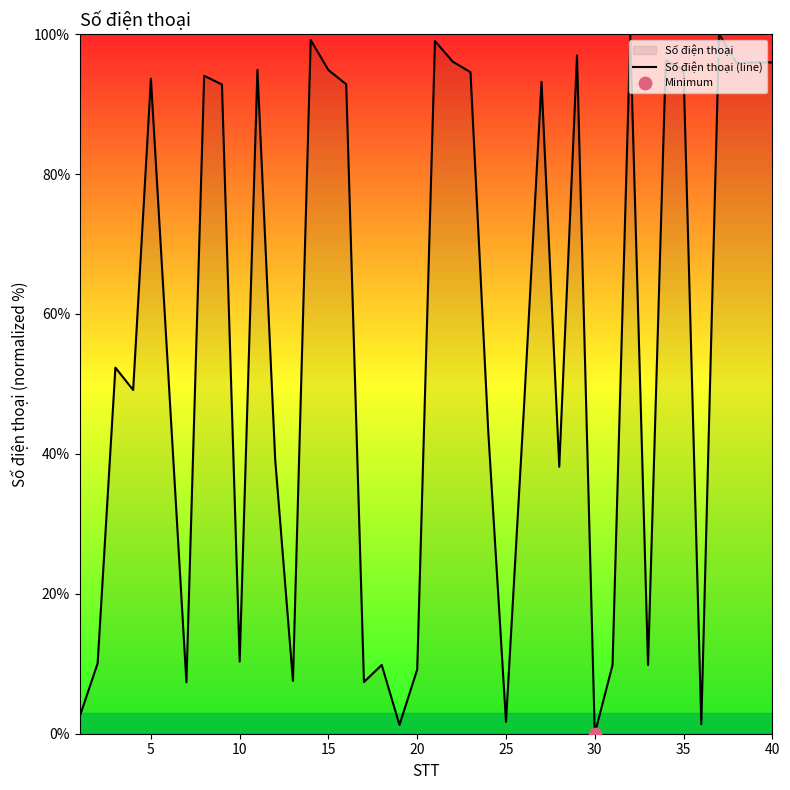

The chart shows a value of 94.9 at 15. True or false?

True